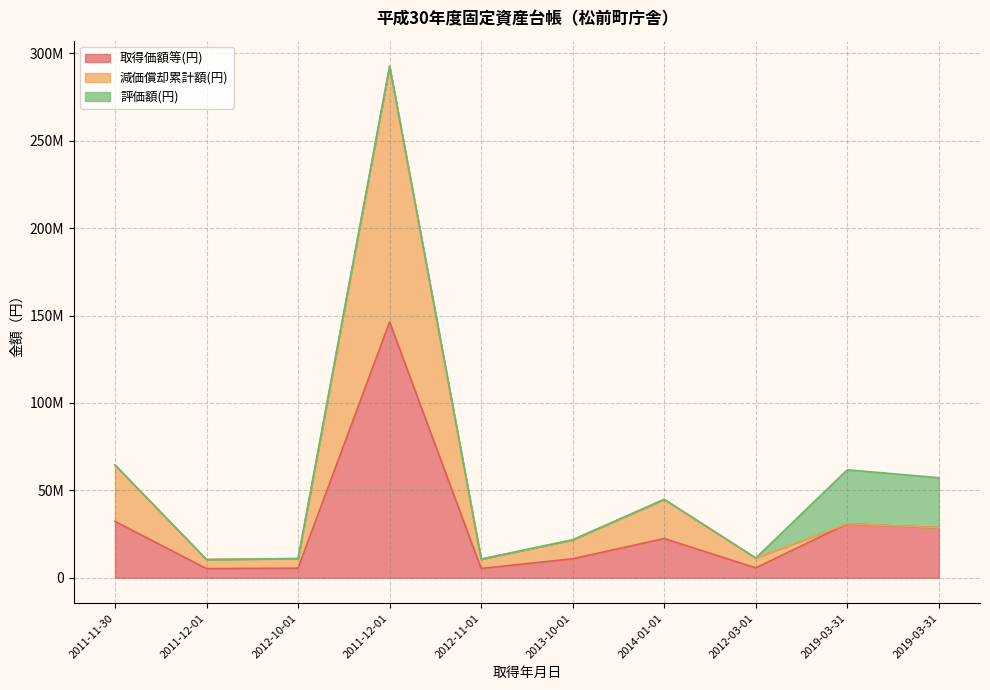

Is the value of 減価償却累計額(円) at 2011-12-01 greater than the value of 取得価額等(円) at 2012-10-01?

Yes